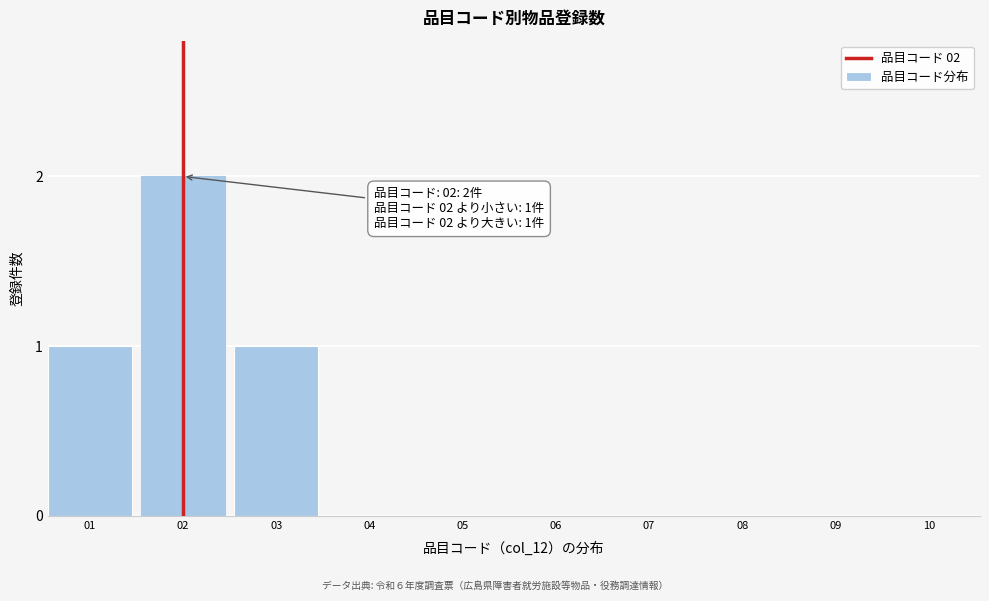

Reading left to right, what are all the values shown in this chart?

01=1	02=2	03=1	04=0	05=0	06=0	07=0	08=0	09=0	10=0